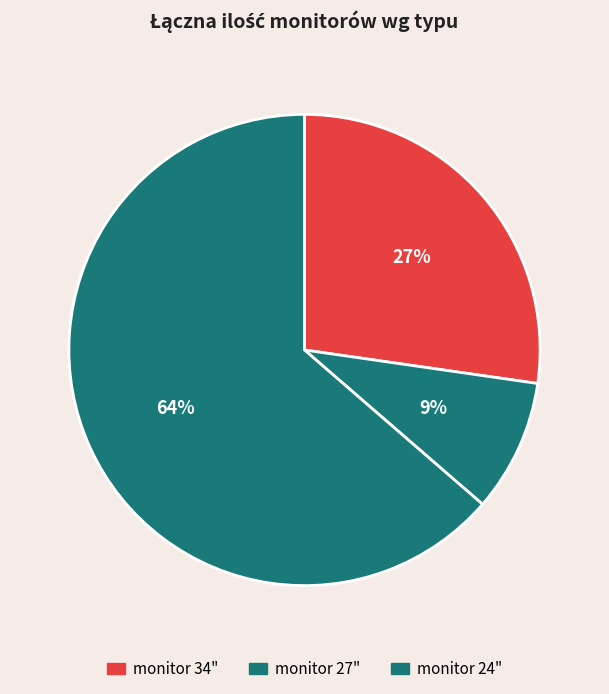

What percentage is the monitor 24" slice, to the nearest percent?

64%